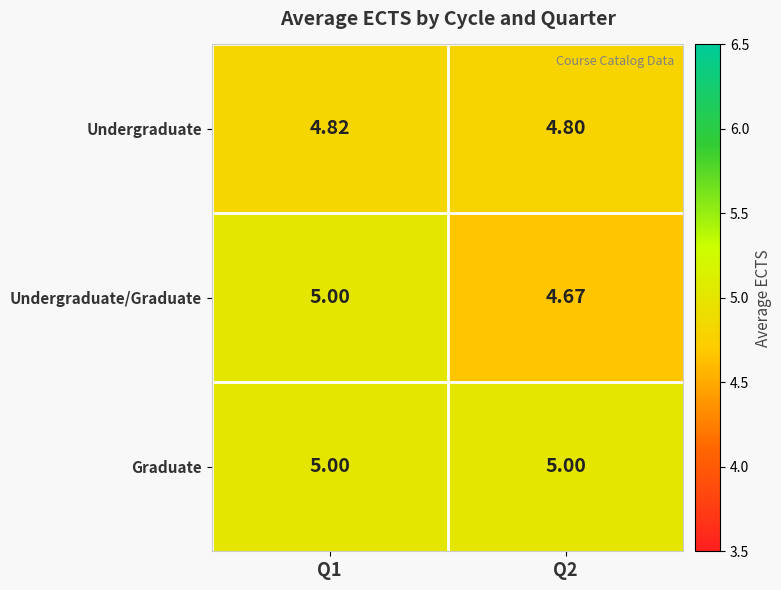

What is the spread (max minus min) of values at Q2?

0.3